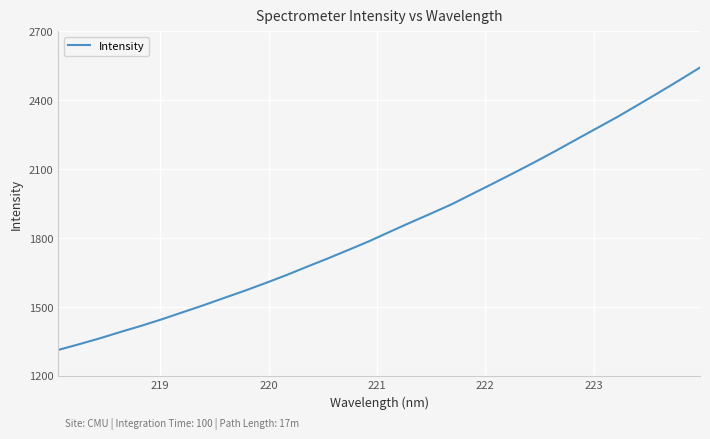

What is the difference between the maximum and minimum values?

1230.4